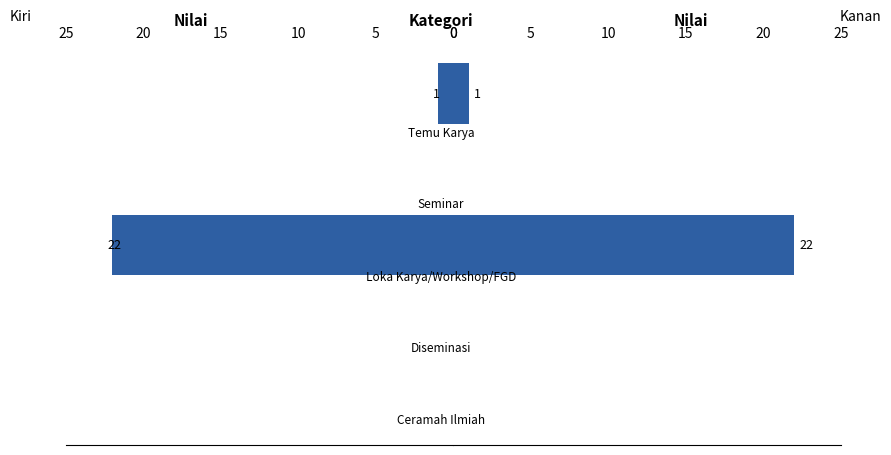

Rank the series by their maximum value, from highest to lowest.

Nilai (Kiri), Nilai (Kanan)